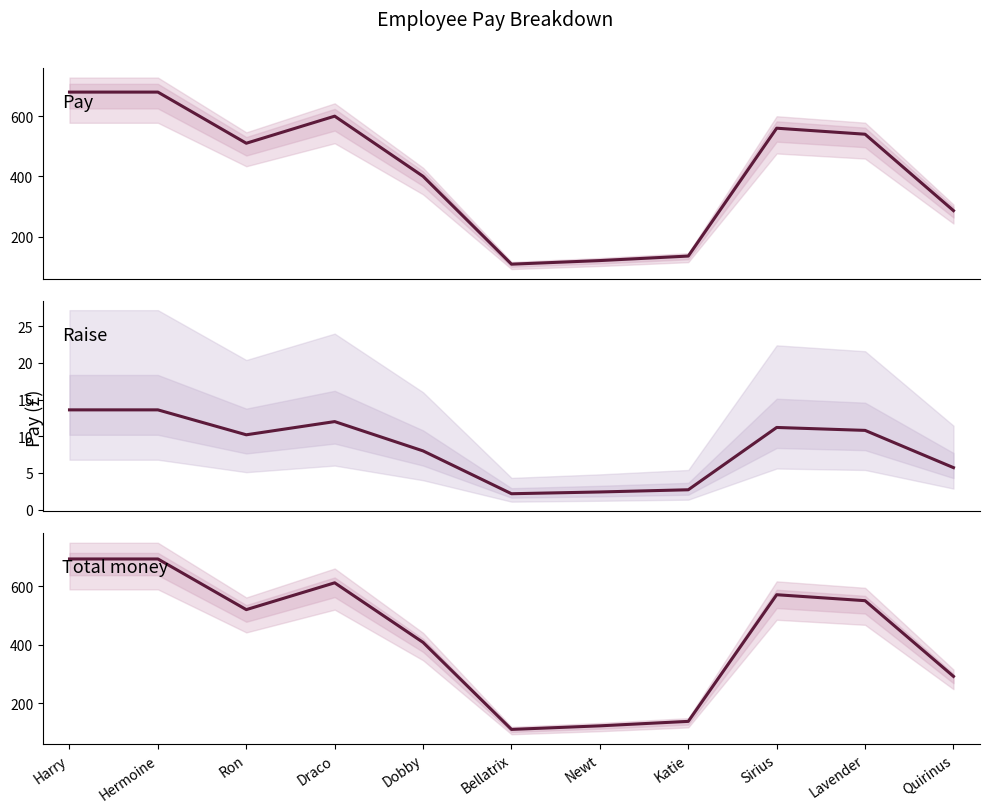

Which series has the widest spread of values?

Total money